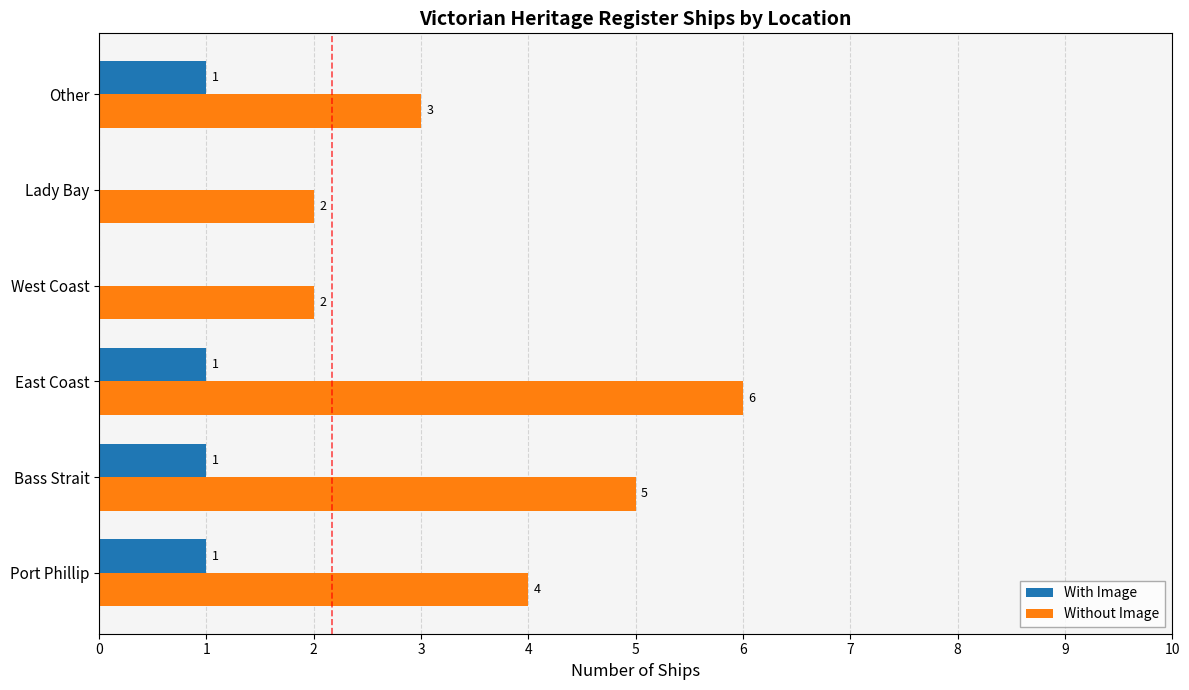

True or false: With Image has a value of 2 at Bass Strait.

False